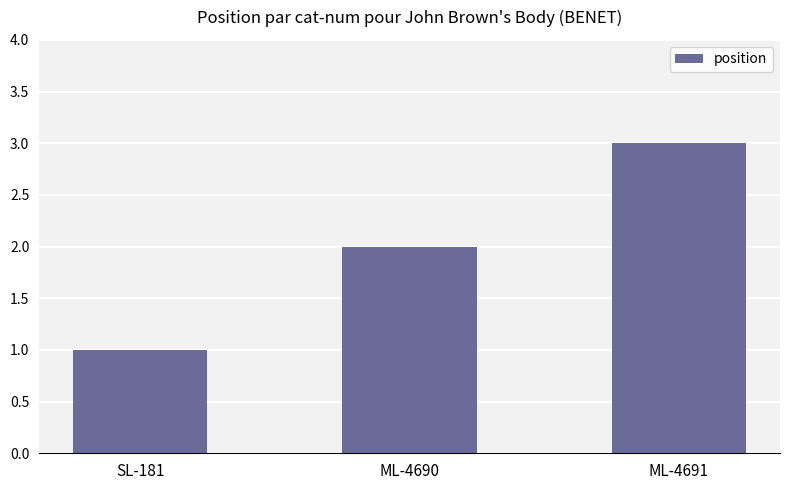

True or false: the data shows 2 at SL-181.

False